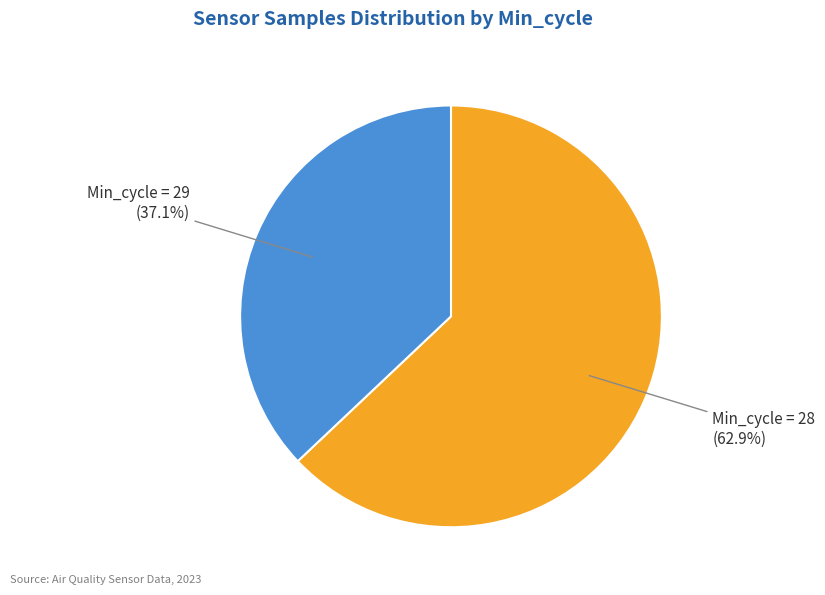

Is there a majority slice in this chart?

Yes